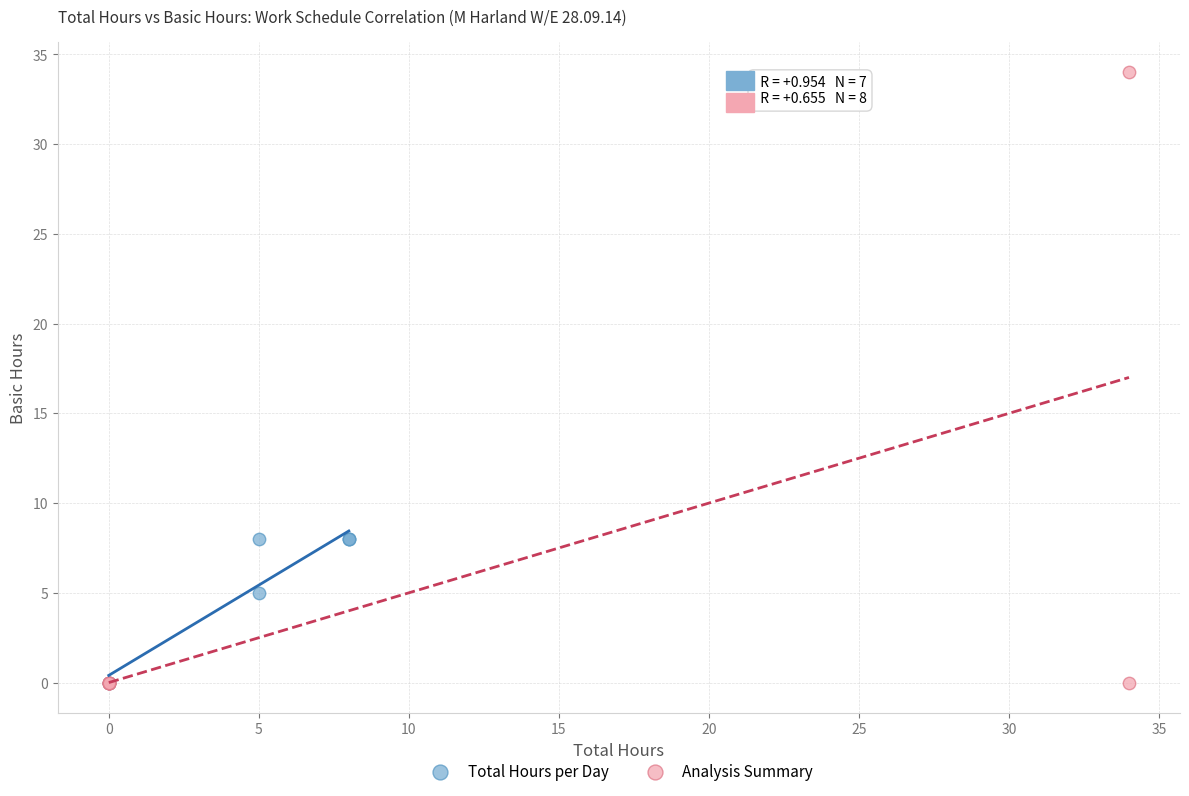

Which series contains the highest Y value?

Analysis Summary